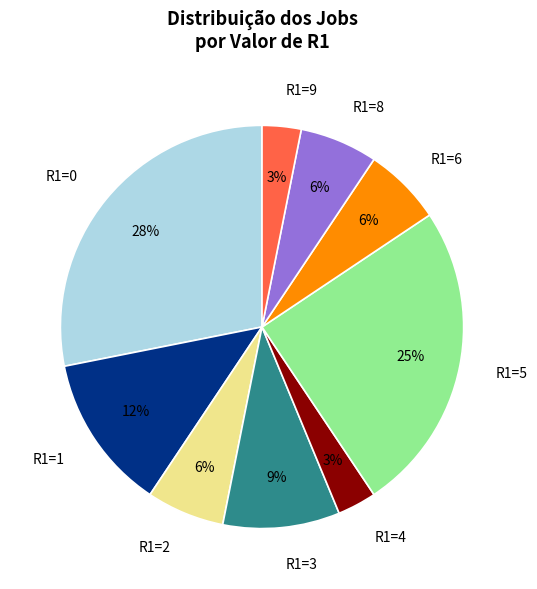

Is it true that R1=3 is 23% of the pie?

False